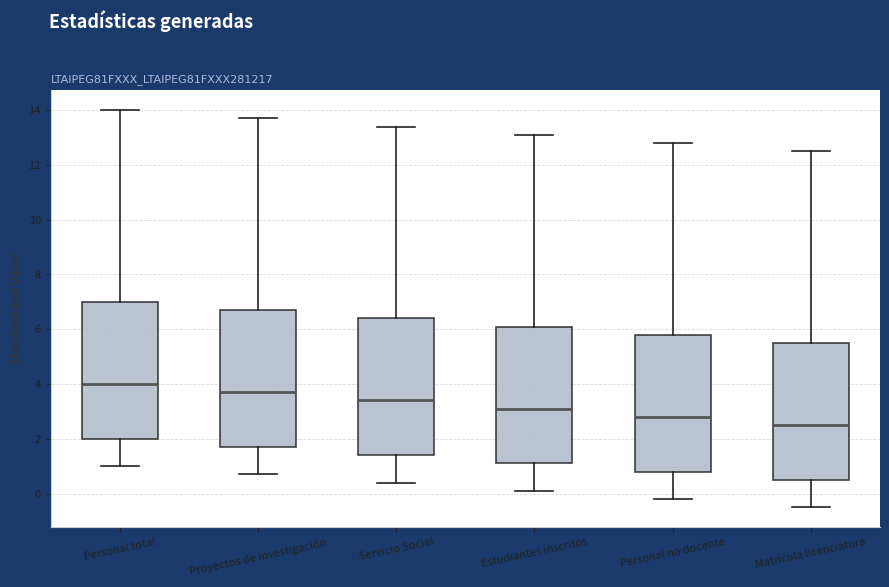

Where does the upper whisker of the box for Estudiantes inscritos end on the y-axis? The values are not printed on the chart, so give them approximately, as read against the axis.

13.2